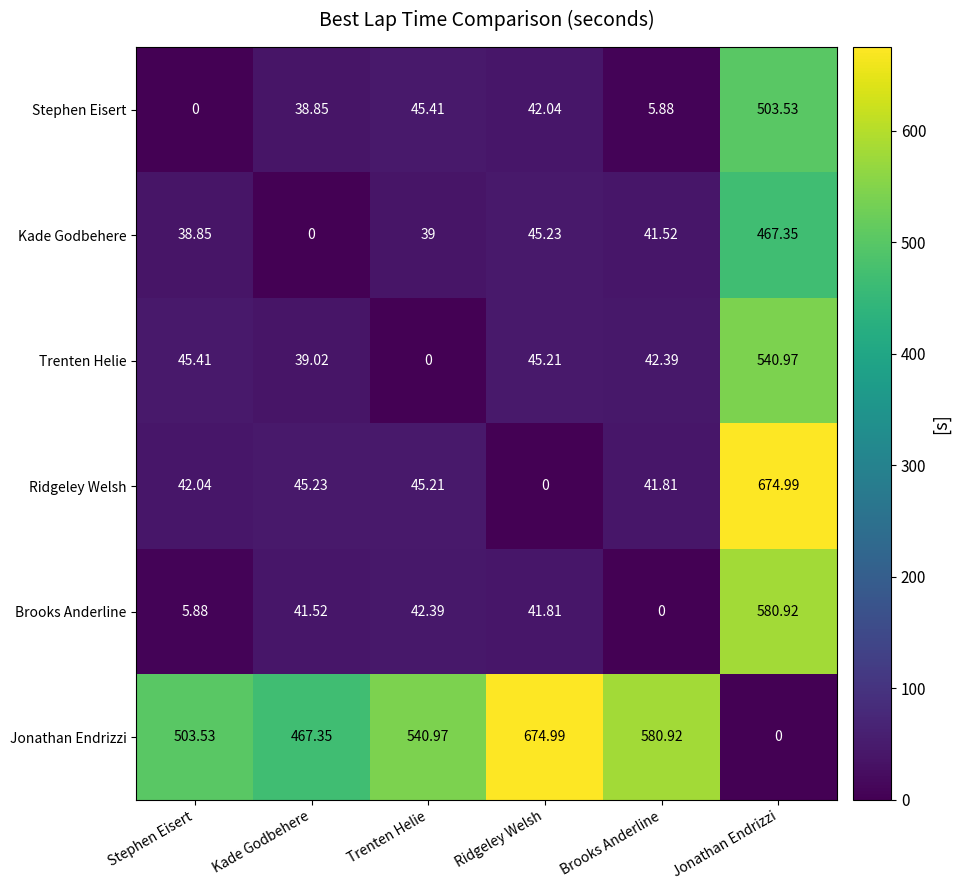

At Trenten Helie, list the series in order from largest to smallest.

Jonathan Endrizzi, Stephen Eisert, Ridgeley Welsh, Brooks Anderline, Kade Godbehere, Trenten Helie